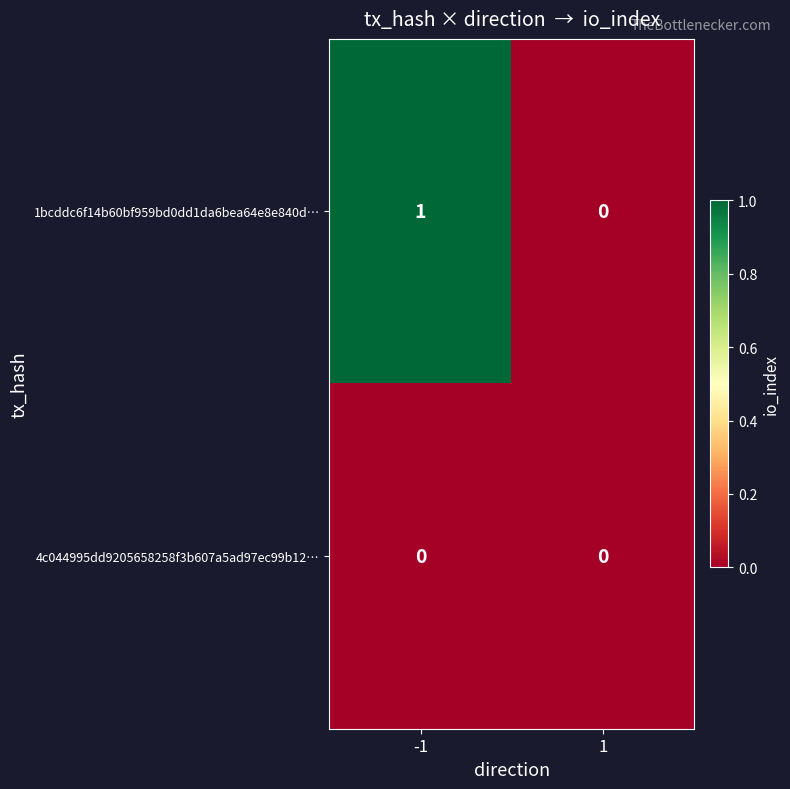

Which series changed the most between -1 and 1?

1bcddc6f14b60bf959bd0dd1da6bea64e8e840d…